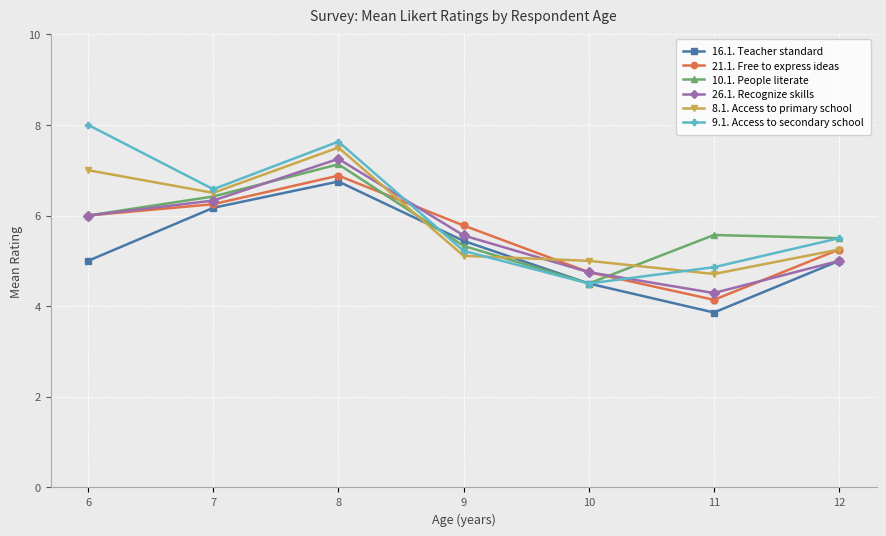

True or false: 16.1. Teacher standard has more than 2 interior local peaks.

False